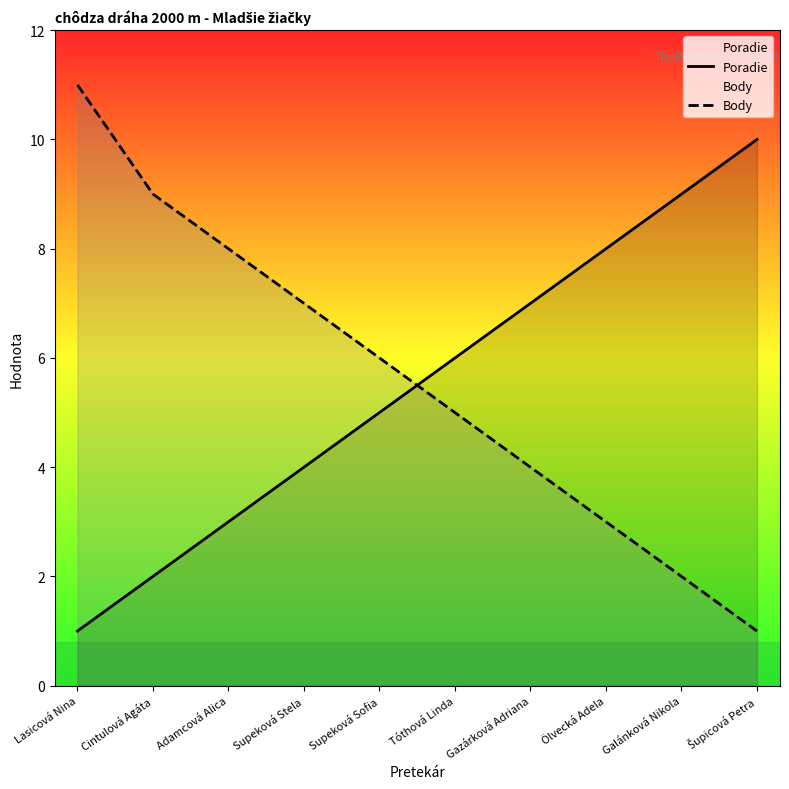

What is the difference between the highest and lowest values at Tóthová Linda?

1